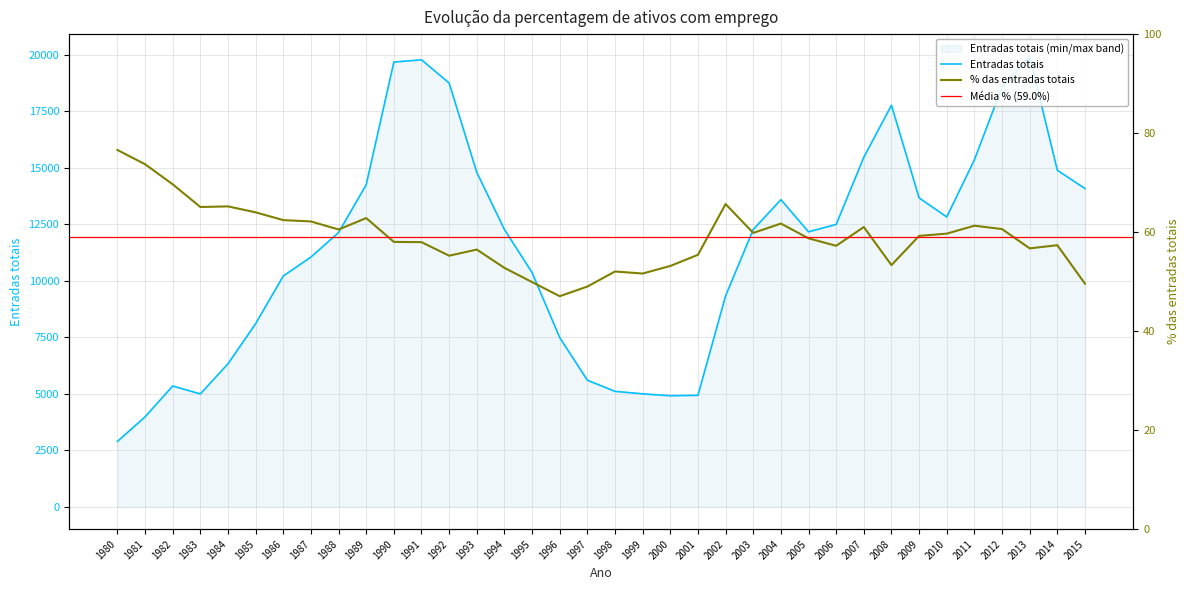

Is it true that Entradas totais equals 15358.0 at 2011?

True